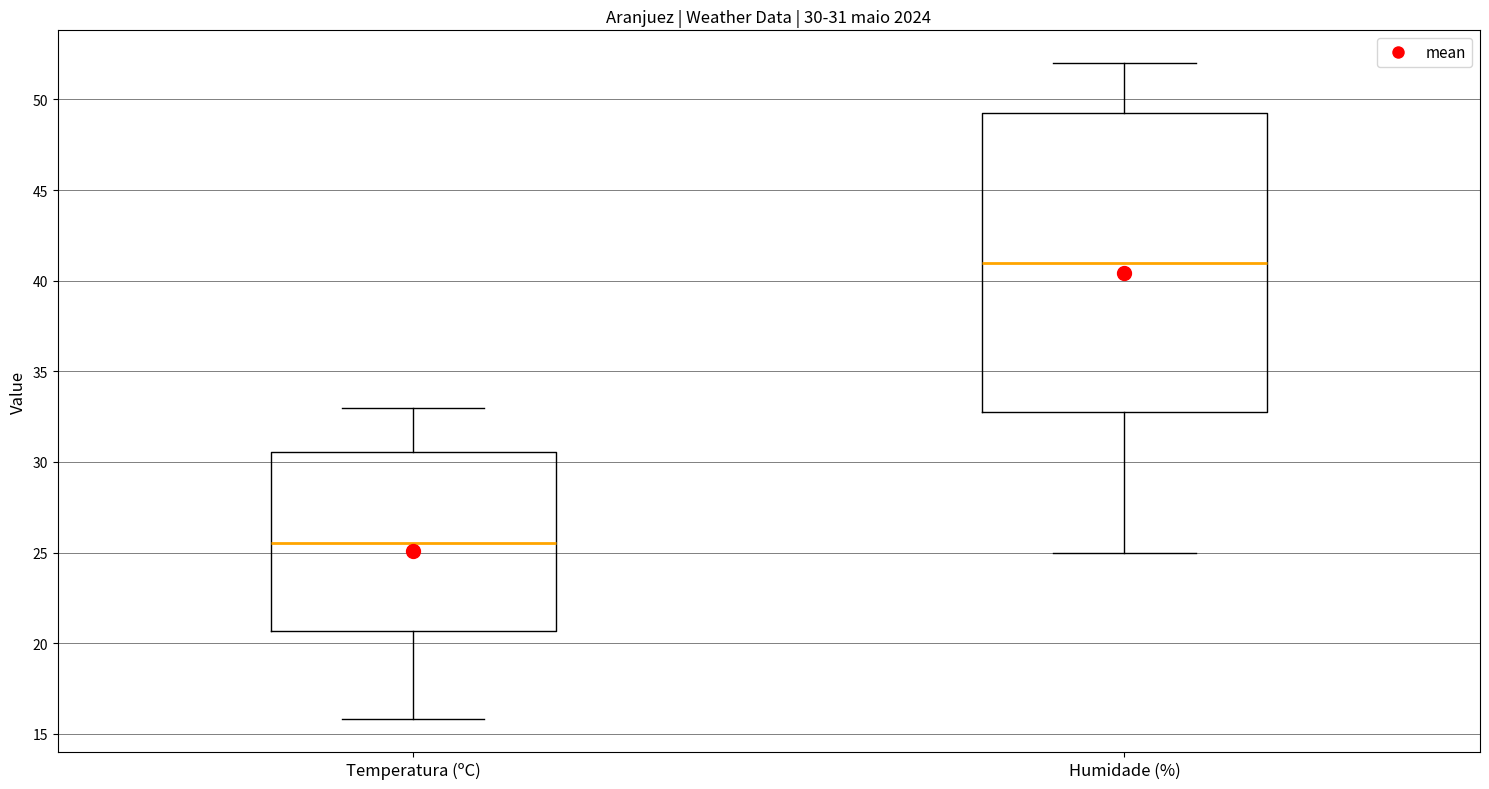

Which box has the highest median line?

Humidade (%)